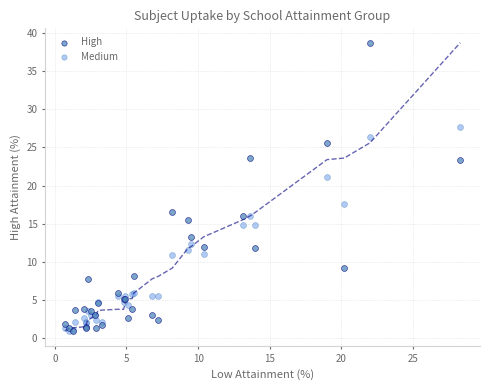

In the High series, what Y value is closest to 19?

16.5